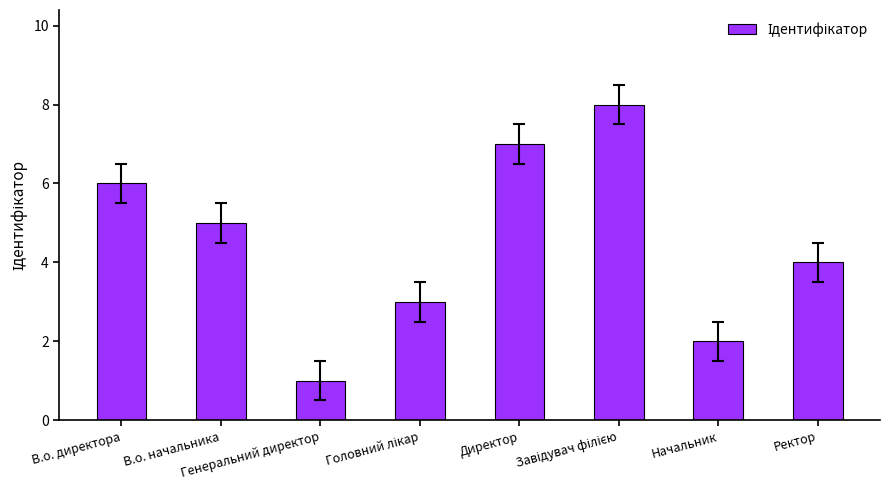

What is the value of the 8th bar from the left?

4